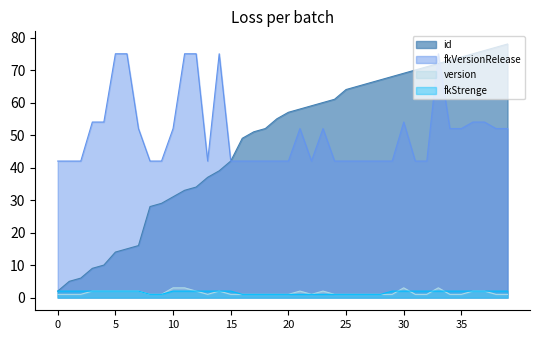

True or false: fkStrenge and id intersect in this chart.

False